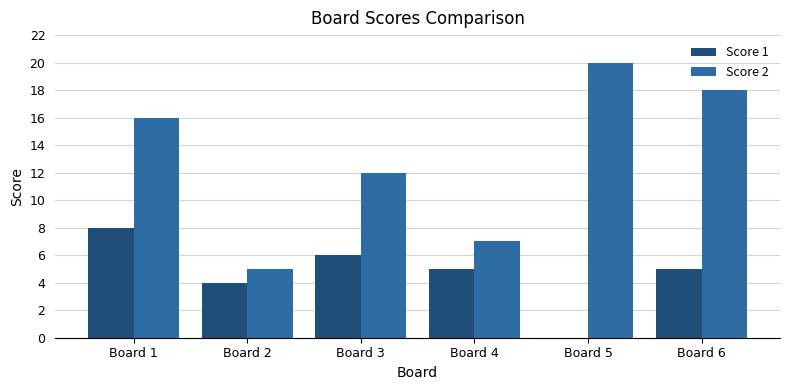

Is the value of Score 1 at Board 5 greater than the value of Score 2 at Board 1?

No